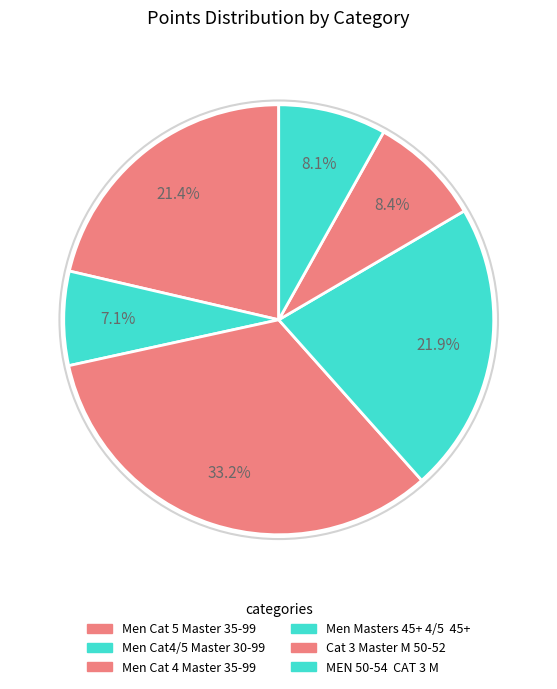

How many segments does this pie chart have?

6